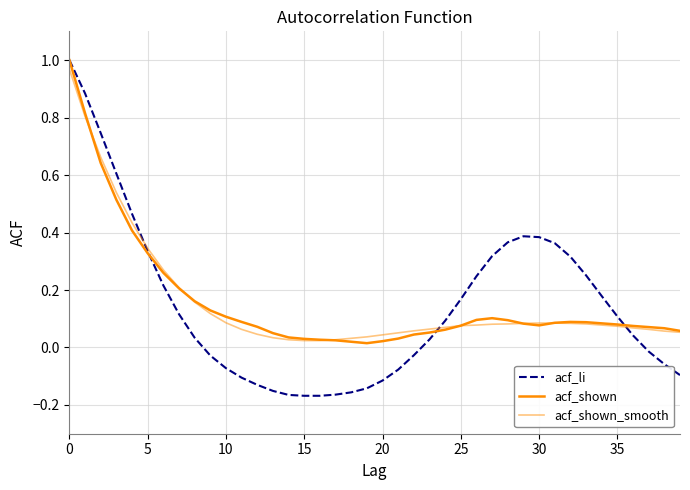

How many lines are shown in the chart?

3